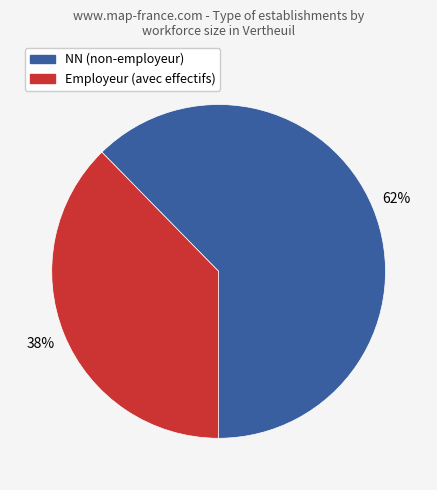

Is there a majority slice in this chart?

Yes